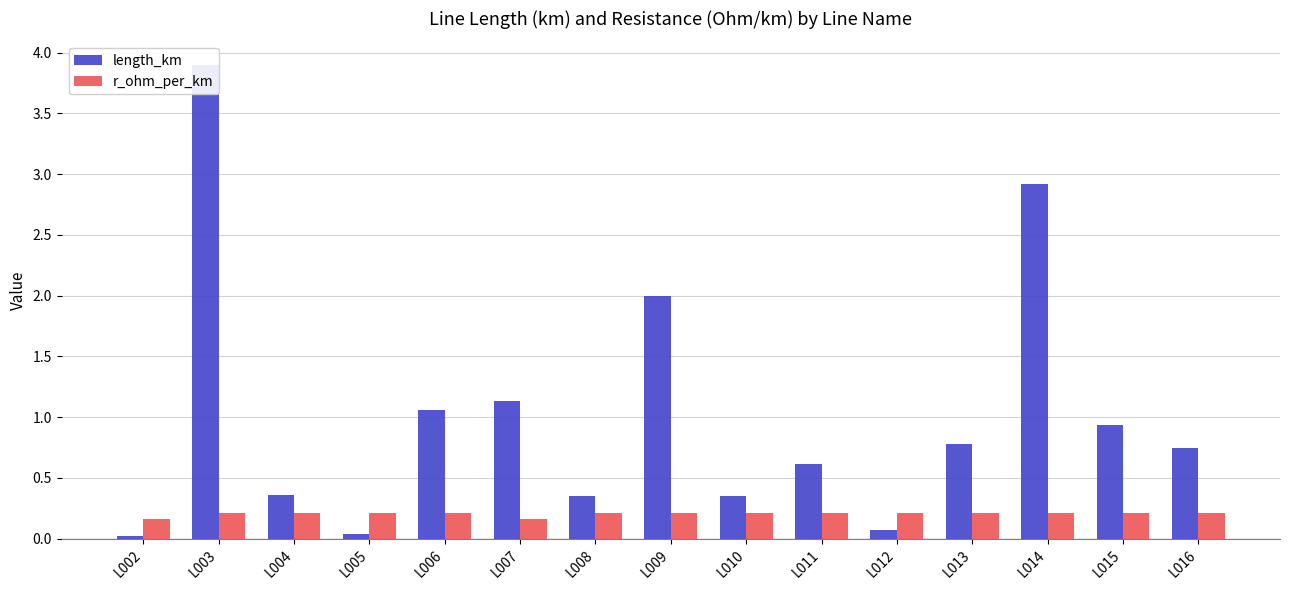

Which series has the largest total across all categories?

length_km